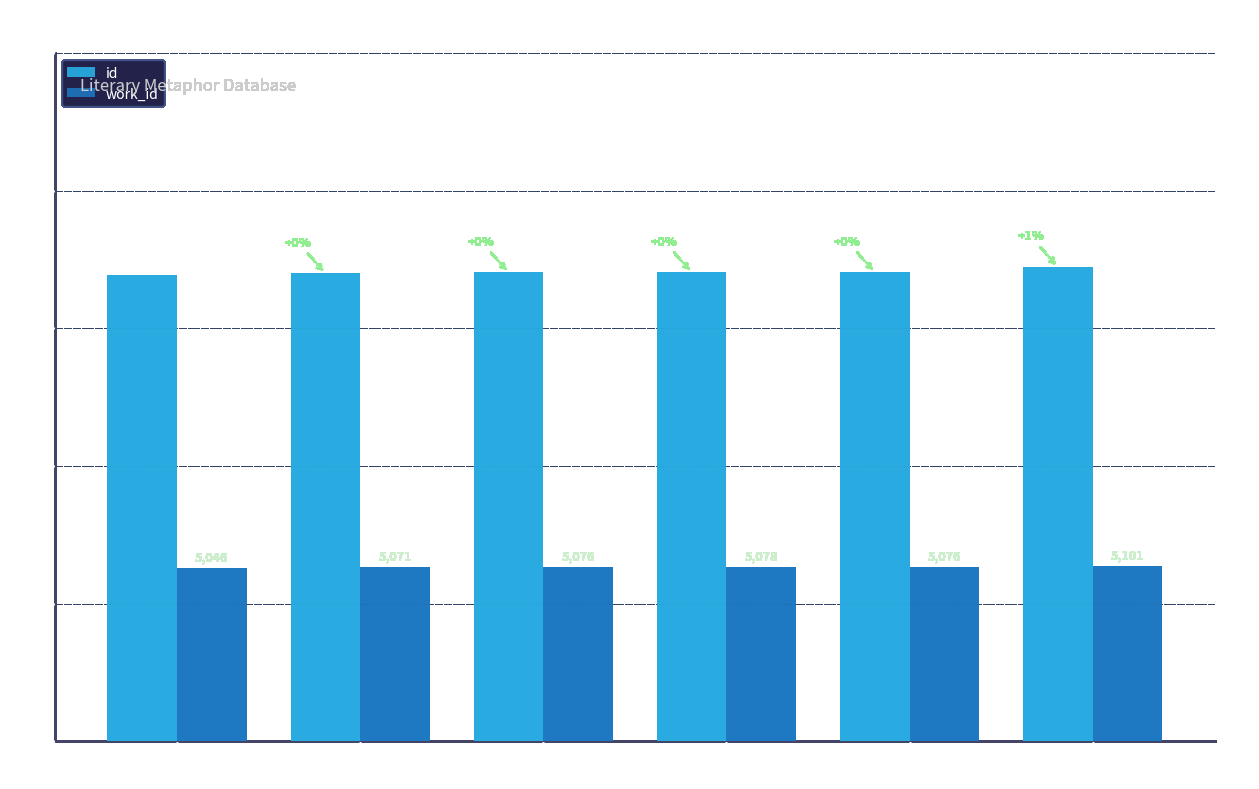

Rank the categories by id value from lowest to highest.

Second Book
of Odes, Tibullus
Book III, Tibullus
Book I (a), Tibullus
Book I (b), Tibullus
Book I (c), Fragments of
Menander